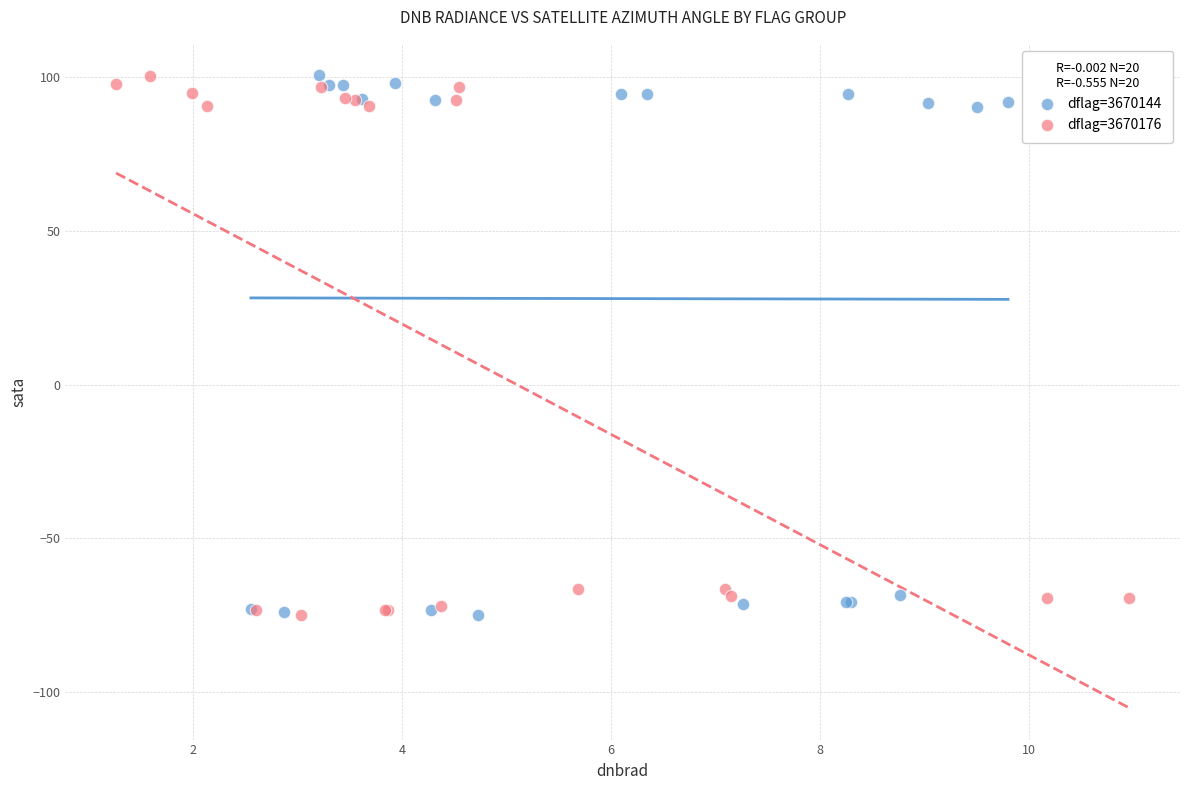

What are all the series names shown in the legend?

dflag=3670144, dflag=3670176